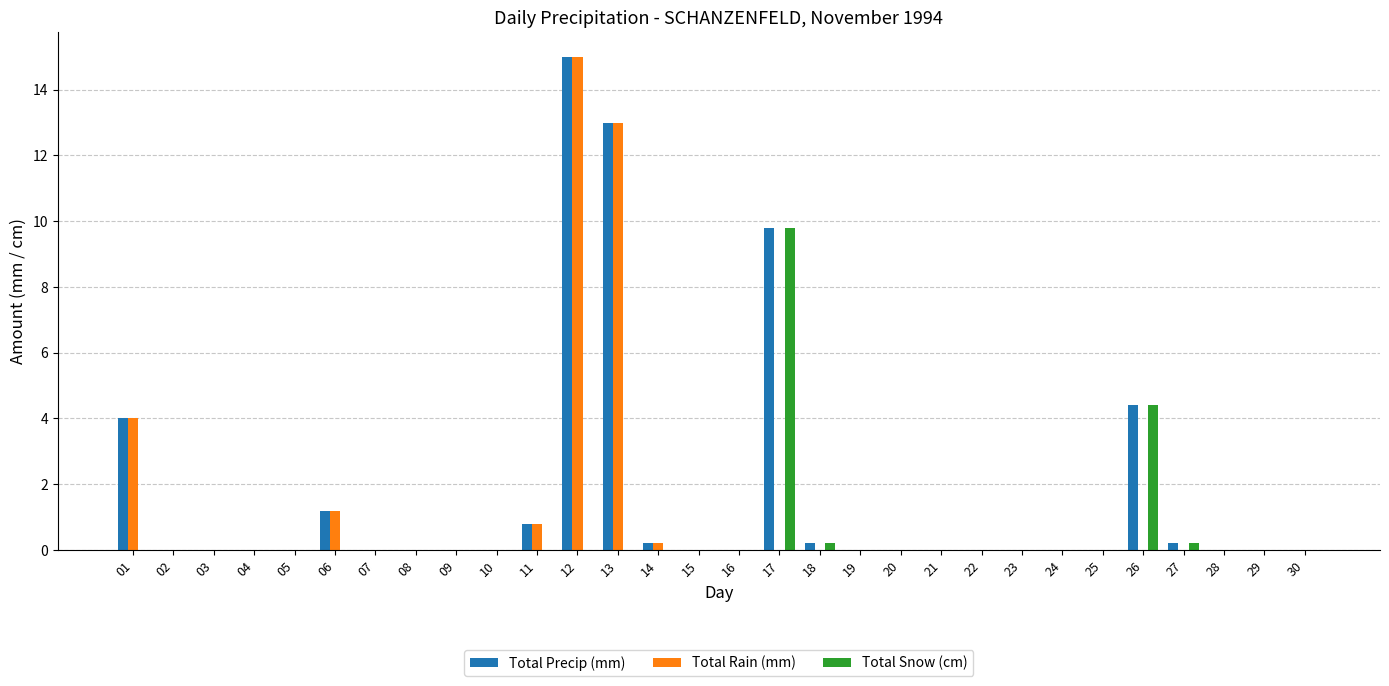

Reading left to right, list all the values displayed in this chart.

Total Precip (mm): 01=4.0	02=0.0	03=0.0	04=0.0	05=0.0	06=1.2	07=0.0	08=0.0	09=0.0	10=0.0	11=0.8	12=15.0	13=13.0	14=0.2	15=0.0	16=0.0	17=9.8	18=0.2	19=0.0	20=0.0	21=0.0	22=0.0	23=0.0	24=0.0	25=0.0	26=4.4	27=0.2	28=0.0	29=0.0	30=0.0
Total Rain (mm): 01=4.0	02=0.0	03=0.0	04=0.0	05=0.0	06=1.2	07=0.0	08=0.0	09=0.0	10=0.0	11=0.8	12=15.0	13=13.0	14=0.2	15=0.0	16=0.0	17=0.0	18=0.0	19=0.0	20=0.0	21=0.0	22=0.0	23=0.0	24=0.0	25=0.0	26=0.0	27=0.0	28=0.0	29=0.0	30=0.0
Total Snow (cm): 01=0.0	02=0.0	03=0.0	04=0.0	05=0.0	06=0.0	07=0.0	08=0.0	09=0.0	10=0.0	11=0.0	12=0.0	13=0.0	14=0.0	15=0.0	16=0.0	17=9.8	18=0.2	19=0.0	20=0.0	21=0.0	22=0.0	23=0.0	24=0.0	25=0.0	26=4.4	27=0.2	28=0.0	29=0.0	30=0.0